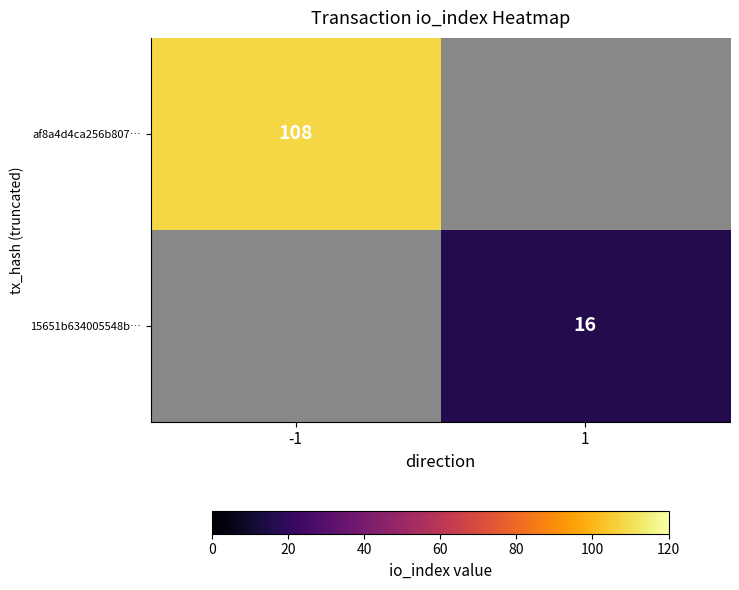

What is the smallest value displayed?

16.0